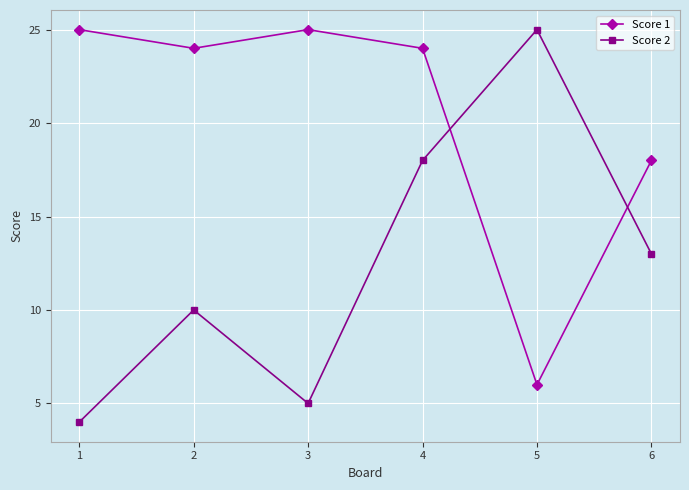

What is the spread (max minus min) of values at 3?

20